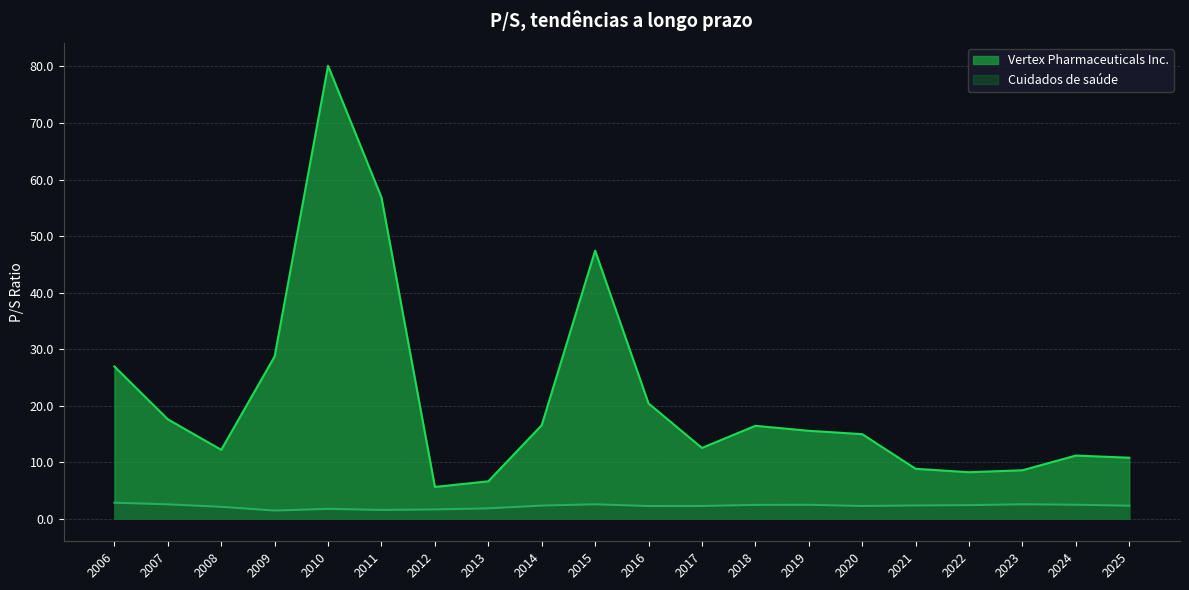

Reading left to right, what are all the values shown in this chart?

Vertex Pharmaceuticals Inc.: 2006=26.9	2007=17.6	2008=12.2	2009=28.7	2010=80.1	2011=56.8	2012=5.6	2013=6.6	2014=16.5	2015=47.4	2016=20.4	2017=12.5	2018=16.4	2019=15.5	2020=14.9	2021=8.8	2022=8.2	2023=8.6	2024=11.2	2025=10.8
Cuidados de saúde: 2006=2.8	2007=2.5	2008=2.1	2009=1.4	2010=1.7	2011=1.5	2012=1.6	2013=1.8	2014=2.3	2015=2.5	2016=2.2	2017=2.2	2018=2.4	2019=2.5	2020=2.2	2021=2.3	2022=2.4	2023=2.5	2024=2.5	2025=2.3